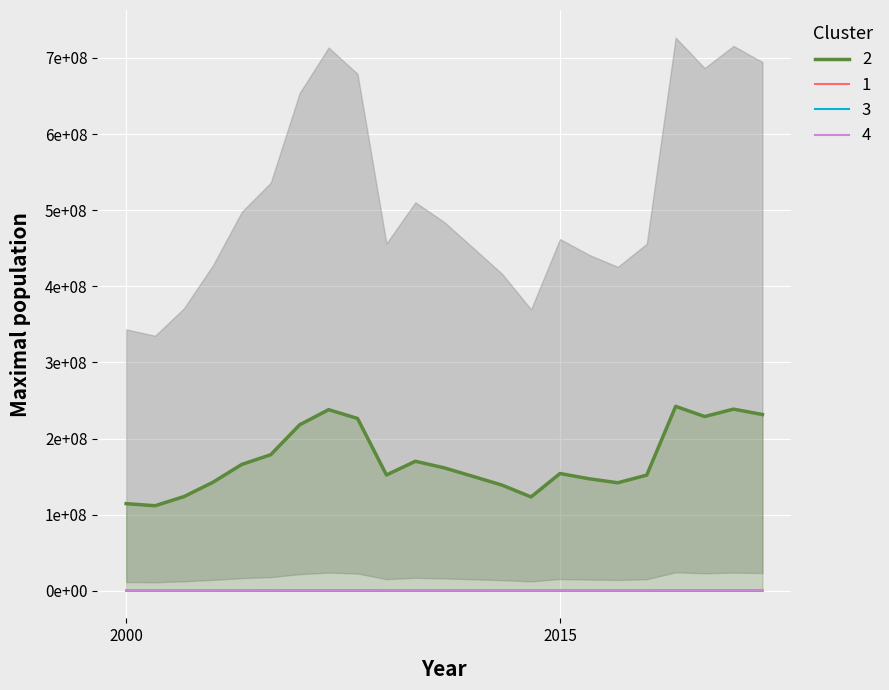

What is the difference between the maximum and second lowest values in the 3 series?

127777.5